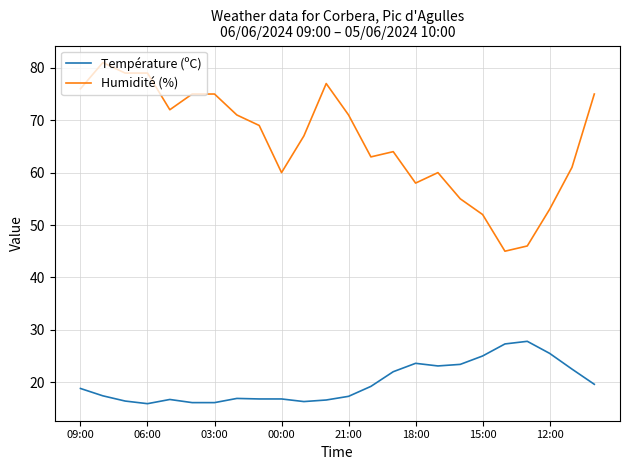

List the series in order of their peak value, highest first.

Humidité (%), Température (ºC)